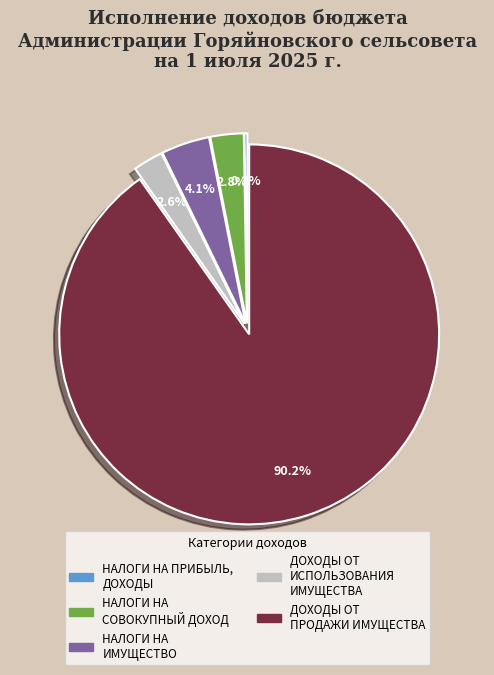

Is there any slice that represents more than half of the pie?

Yes